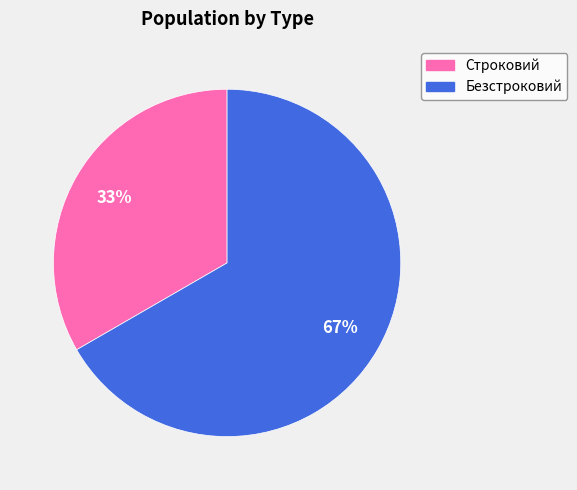

Combined, do Строковий and Безстроковий account for over 50%?

Yes